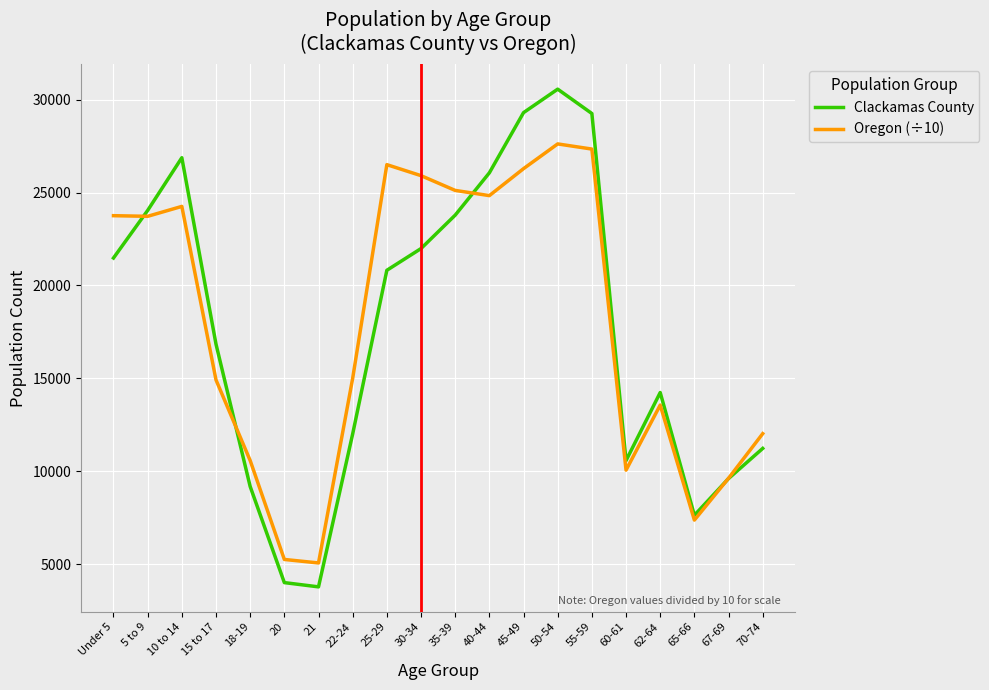

Is it true that Clackamas County equals 35606.3 at 30-34?

False